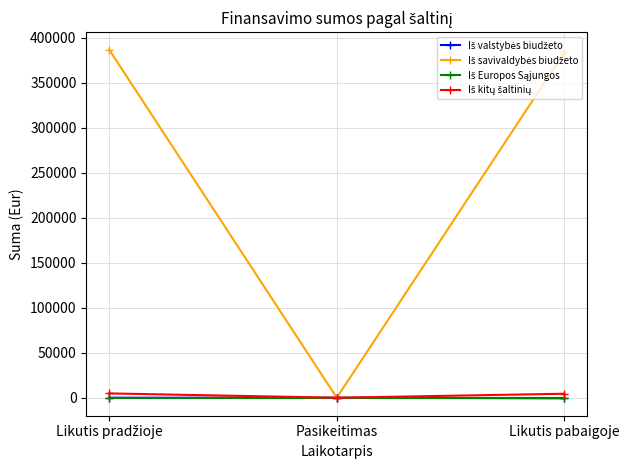

What is the maximum value shown in the chart?

387113